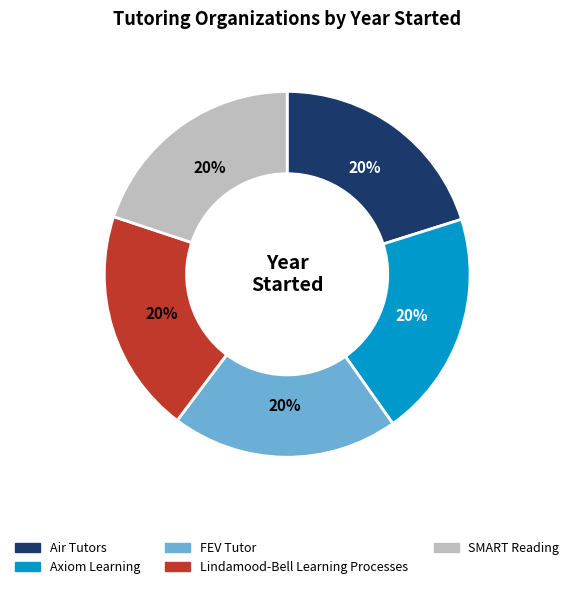

Is the sum of Axiom Learning and Air Tutors greater than half?

No